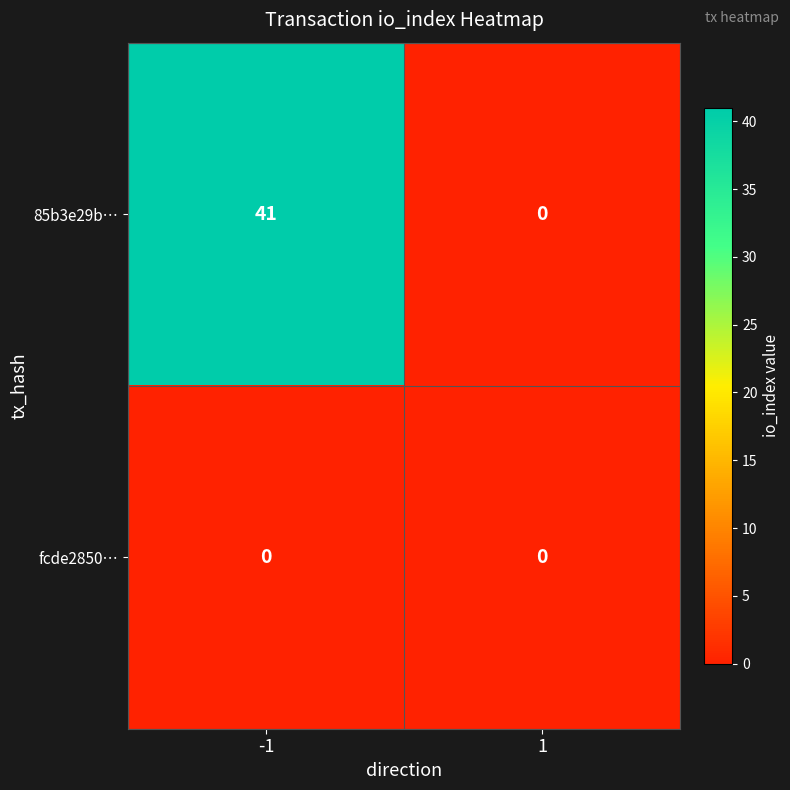

Which series changed the most between -1 and 1?

85b3e29b…